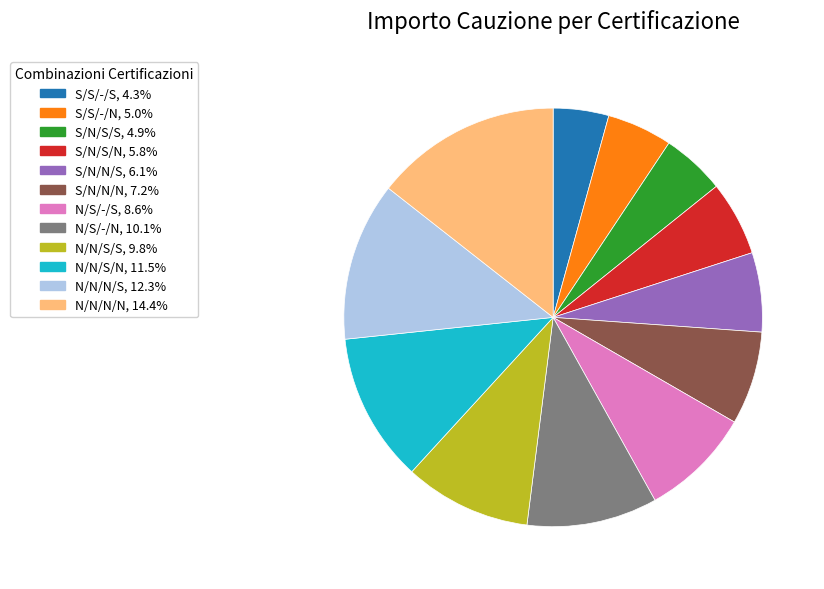

Is there any slice that represents more than half of the pie?

No